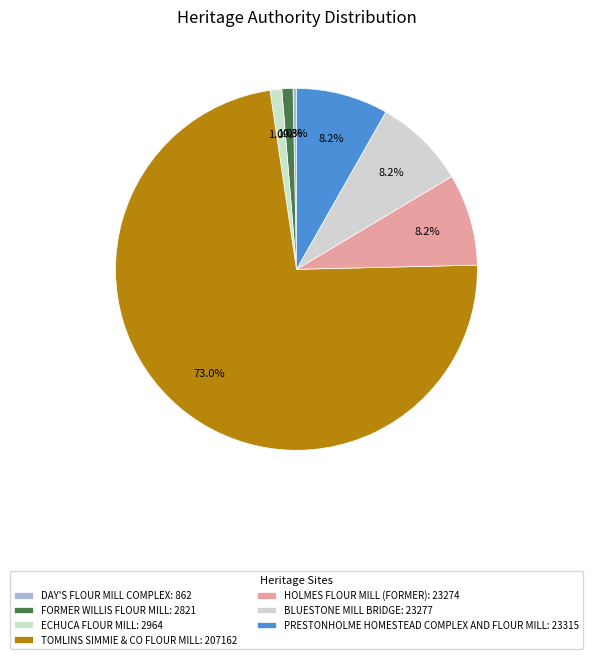

To the nearest percent, what is the average slice percentage?

14%